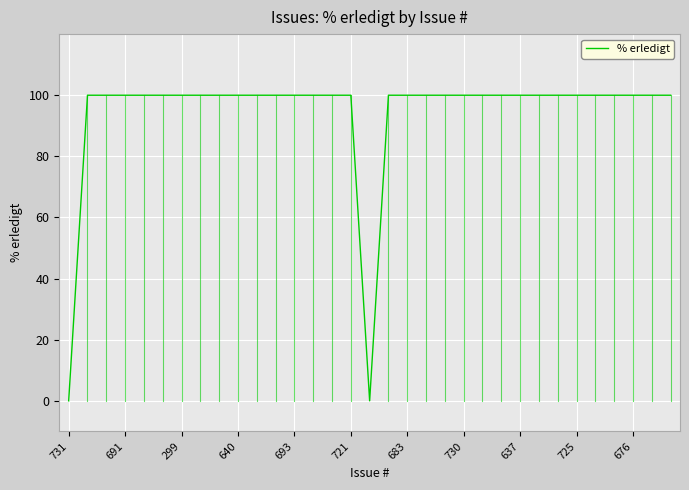

What is the difference between the maximum and minimum values?

100